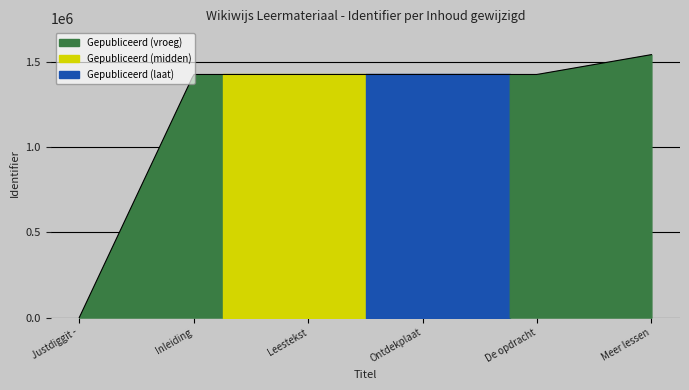

How many categories are shown in the chart?

6